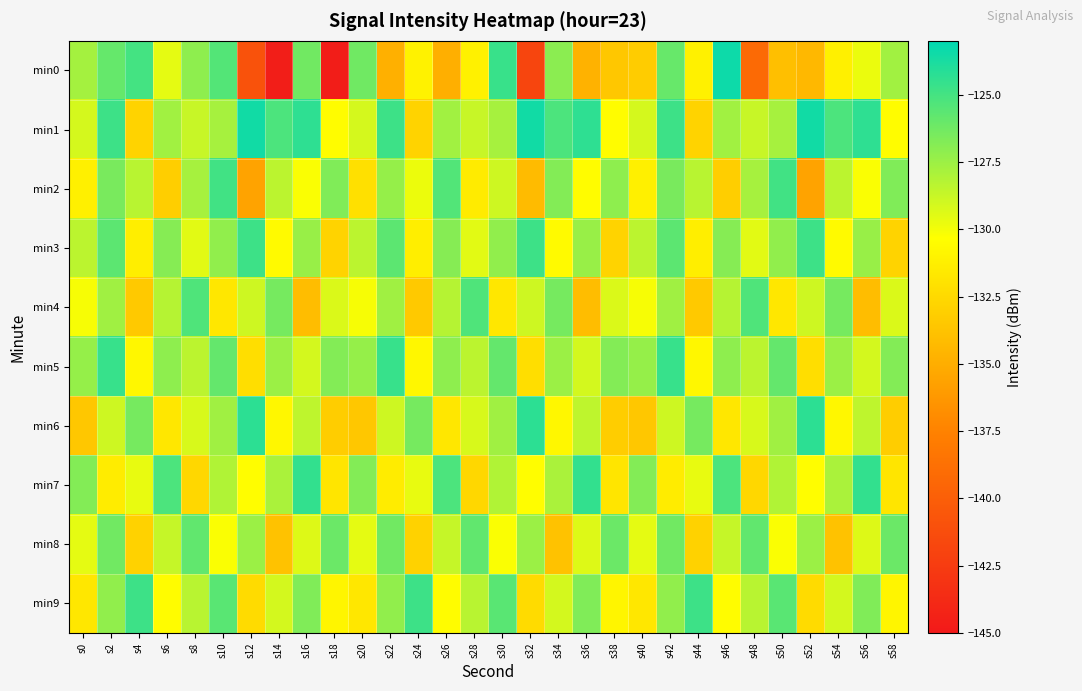

Reading left to right, extract all data points from this chart.

min0: s0=-127.8	s2=-126.0	s4=-125.0	s6=-129.6	s8=-127.1	s10=-125.4	s12=-140.9	s14=-144.6	s16=-126.3	s18=-144.7	s20=-126.2	s22=-134.8	s24=-131.1	s26=-134.9	s28=-131.1	s30=-124.6	s32=-141.8	s34=-127.0	s36=-134.7	s38=-133.5	s40=-133.2	s42=-126.0	s44=-131.1	s46=-123.4	s48=-139.1	s50=-134.0	s52=-134.4	s54=-131.2	s56=-129.8	s58=-127.7
min1: s0=-129.1	s2=-124.8	s4=-132.8	s6=-127.7	s8=-128.8	s10=-127.8	s12=-123.5	s14=-125.2	s16=-124.3	s18=-130.5	s20=-129.1	s22=-124.8	s24=-132.8	s26=-127.7	s28=-128.8	s30=-127.8	s32=-123.5	s34=-125.2	s36=-124.3	s38=-130.5	s40=-129.1	s42=-124.8	s44=-132.8	s46=-127.7	s48=-128.8	s50=-127.8	s52=-123.5	s54=-125.2	s56=-124.3	s58=-130.5
min2: s0=-131.2	s2=-126.5	s4=-128.3	s6=-133.1	s8=-127.8	s10=-124.9	s12=-135.6	s14=-128.4	s16=-130.2	s18=-126.7	s20=-132.1	s22=-127.3	s24=-129.8	s26=-125.4	s28=-131.5	s30=-128.9	s32=-134.2	s34=-126.8	s36=-130.5	s38=-127.1	s40=-131.2	s42=-126.5	s44=-128.3	s46=-133.1	s48=-127.8	s50=-124.9	s52=-135.6	s54=-128.4	s56=-130.2	s58=-126.7
min3: s0=-128.4	s2=-125.7	s4=-131.3	s6=-126.9	s8=-129.5	s10=-127.2	s12=-124.8	s14=-130.6	s16=-127.4	s18=-132.8	s20=-128.4	s22=-125.7	s24=-131.3	s26=-126.9	s28=-129.5	s30=-127.2	s32=-124.8	s34=-130.6	s36=-127.4	s38=-132.8	s40=-128.4	s42=-125.7	s44=-131.3	s46=-126.9	s48=-129.5	s50=-127.2	s52=-124.8	s54=-130.6	s56=-127.4	s58=-132.8
min4: s0=-130.1	s2=-127.6	s4=-133.4	s6=-128.2	s8=-125.3	s10=-131.7	s12=-128.9	s14=-126.4	s16=-134.1	s18=-129.3	s20=-130.1	s22=-127.6	s24=-133.4	s26=-128.2	s28=-125.3	s30=-131.7	s32=-128.9	s34=-126.4	s36=-134.1	s38=-129.3	s40=-130.1	s42=-127.6	s44=-133.4	s46=-128.2	s48=-125.3	s50=-131.7	s52=-128.9	s54=-126.4	s56=-134.1	s58=-129.3
min5: s0=-127.3	s2=-124.6	s4=-130.8	s6=-127.1	s8=-128.4	s10=-125.9	s12=-132.2	s14=-127.5	s16=-129.1	s18=-126.8	s20=-127.3	s22=-124.6	s24=-130.8	s26=-127.1	s28=-128.4	s30=-125.9	s32=-132.2	s34=-127.5	s36=-129.1	s38=-126.8	s40=-127.3	s42=-124.6	s44=-130.8	s46=-127.1	s48=-128.4	s50=-125.9	s52=-132.2	s54=-127.5	s56=-129.1	s58=-126.8
min6: s0=-133.5	s2=-128.9	s4=-126.4	s6=-131.7	s8=-129.2	s10=-127.6	s12=-124.3	s14=-130.8	s16=-128.5	s18=-133.2	s20=-133.5	s22=-128.9	s24=-126.4	s26=-131.7	s28=-129.2	s30=-127.6	s32=-124.3	s34=-130.8	s36=-128.5	s38=-133.2	s40=-133.5	s42=-128.9	s44=-126.4	s46=-131.7	s48=-129.2	s50=-127.6	s52=-124.3	s54=-130.8	s56=-128.5	s58=-133.2
min7: s0=-126.8	s2=-131.4	s4=-129.7	s6=-125.2	s8=-132.6	s10=-128.1	s12=-130.4	s14=-127.9	s16=-124.5	s18=-131.8	s20=-126.8	s22=-131.4	s24=-129.7	s26=-125.2	s28=-132.6	s30=-128.1	s32=-130.4	s34=-127.9	s36=-124.5	s38=-131.8	s40=-126.8	s42=-131.4	s44=-129.7	s46=-125.2	s48=-132.6	s50=-128.1	s52=-130.4	s54=-127.9	s56=-124.5	s58=-131.8
min8: s0=-129.6	s2=-126.3	s4=-132.9	s6=-128.7	s8=-125.8	s10=-130.2	s12=-127.5	s14=-133.8	s16=-129.4	s18=-126.1	s20=-129.6	s22=-126.3	s24=-132.9	s26=-128.7	s28=-125.8	s30=-130.2	s32=-127.5	s34=-133.8	s36=-129.4	s38=-126.1	s40=-129.6	s42=-126.3	s44=-132.9	s46=-128.7	s48=-125.8	s50=-130.2	s52=-127.5	s54=-133.8	s56=-129.4	s58=-126.1
min9: s0=-131.7	s2=-127.2	s4=-124.8	s6=-130.5	s8=-128.3	s10=-125.6	s12=-132.4	s14=-129.1	s16=-126.7	s18=-130.9	s20=-131.7	s22=-127.2	s24=-124.8	s26=-130.5	s28=-128.3	s30=-125.6	s32=-132.4	s34=-129.1	s36=-126.7	s38=-130.9	s40=-131.7	s42=-127.2	s44=-124.8	s46=-130.5	s48=-128.3	s50=-125.6	s52=-132.4	s54=-129.1	s56=-126.7	s58=-130.9